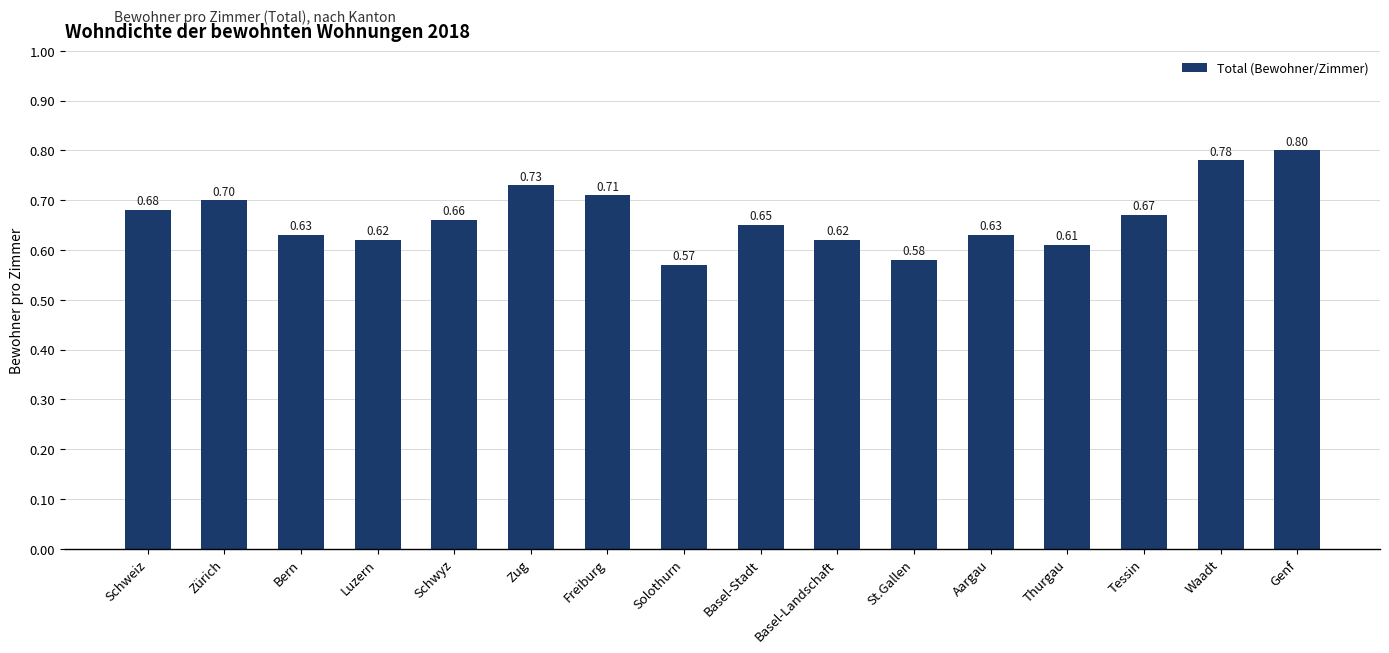

What is the label of the 2nd bar from the right?

Waadt